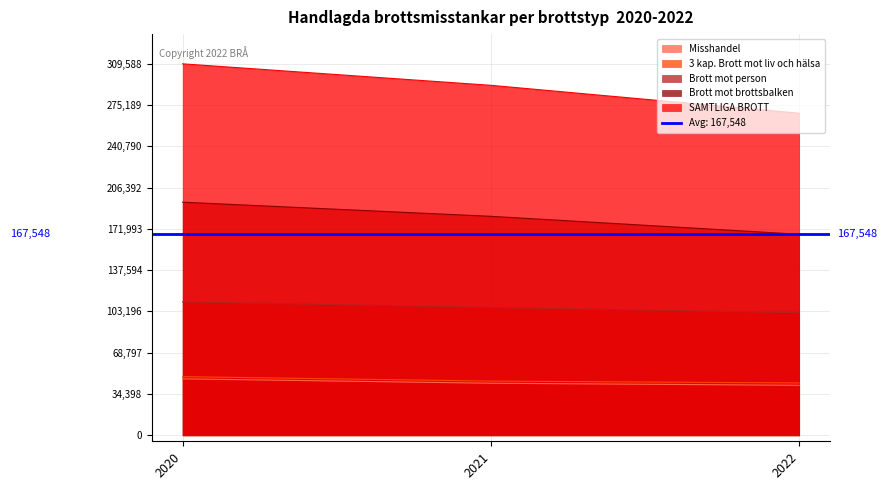

Which series has the widest spread of values?

SAMTLIGA BROTT